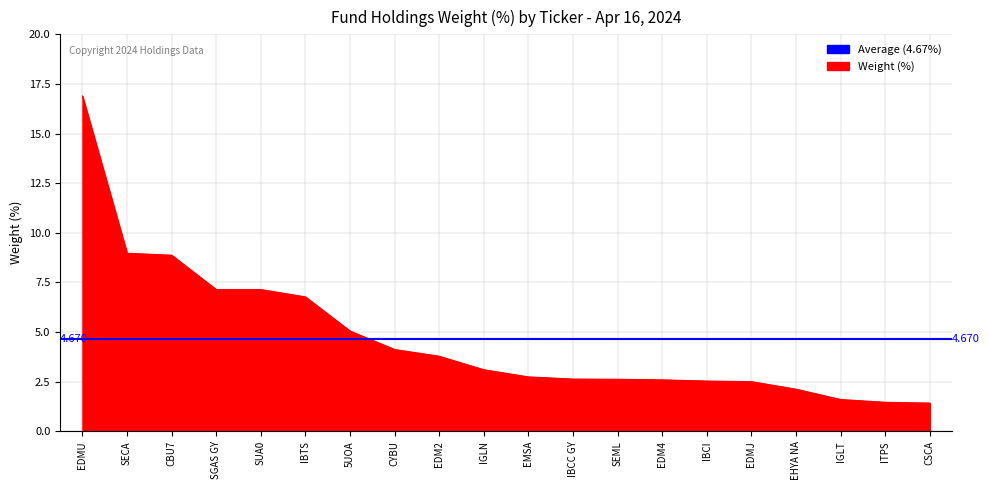

What is the change in value from CYBU to SEML?

-1.5